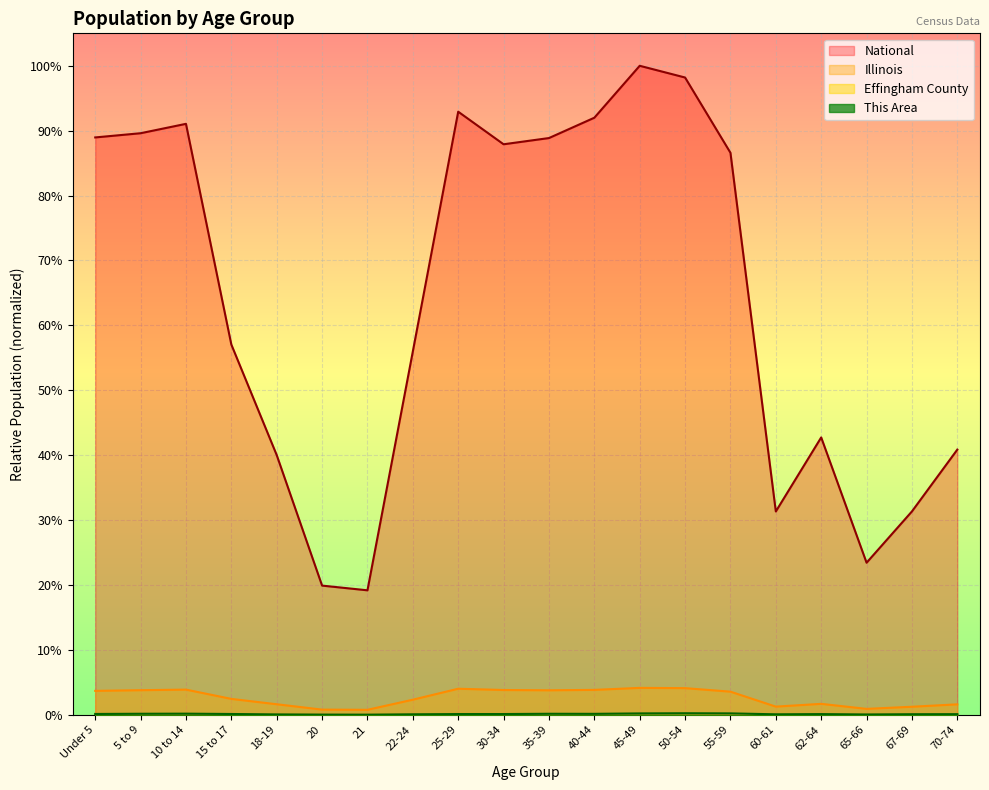

How many interior local peaks does the This Area series have?

4